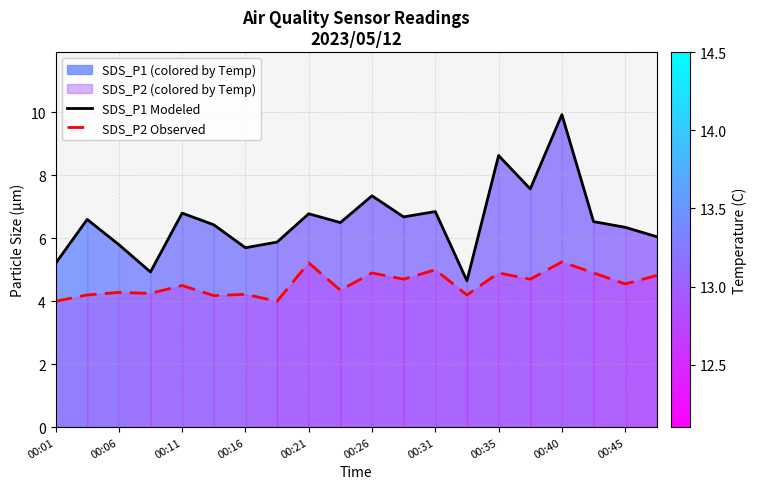

In SDS_P2 Observed, how many points are higher than both neighbors (excluding endpoints)?

8